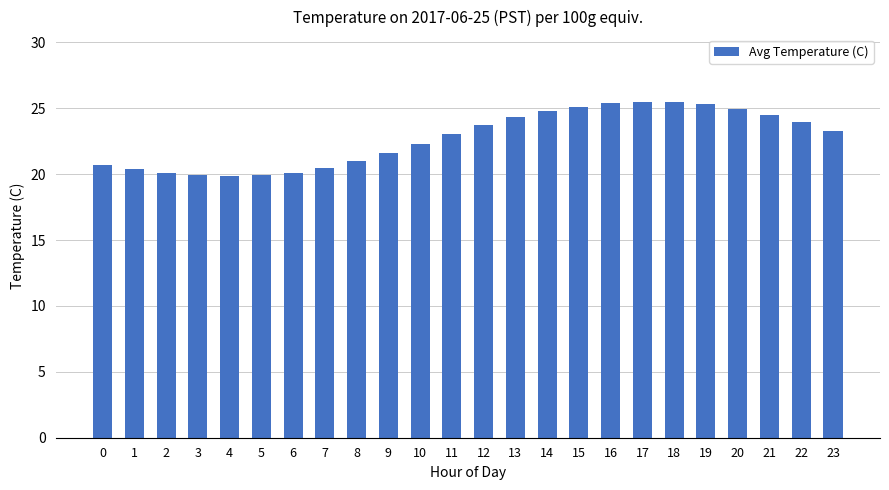

Does the chart contain stacked bars?

No